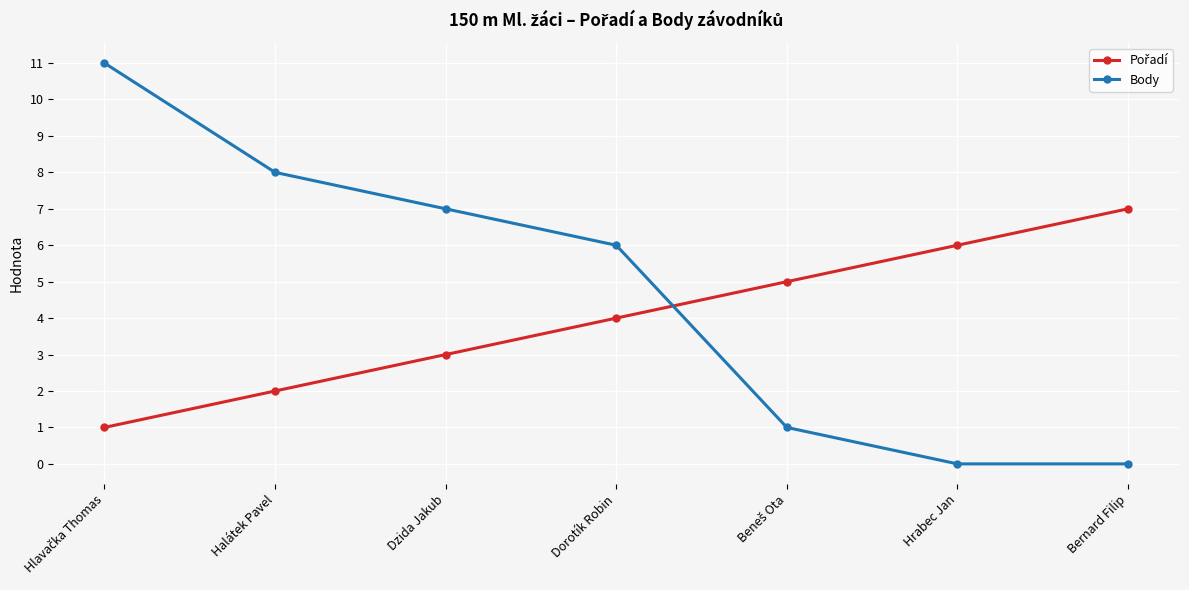

What is the difference between the maximum and second lowest values in the Body series?

11